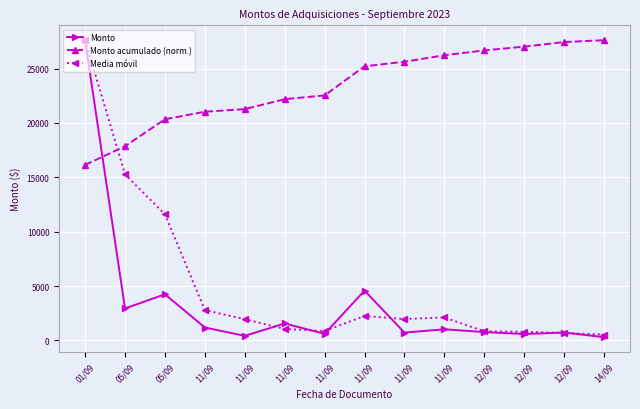

What is the approximate value of Monto acumulado (norm.) at 12/09?

26670.9